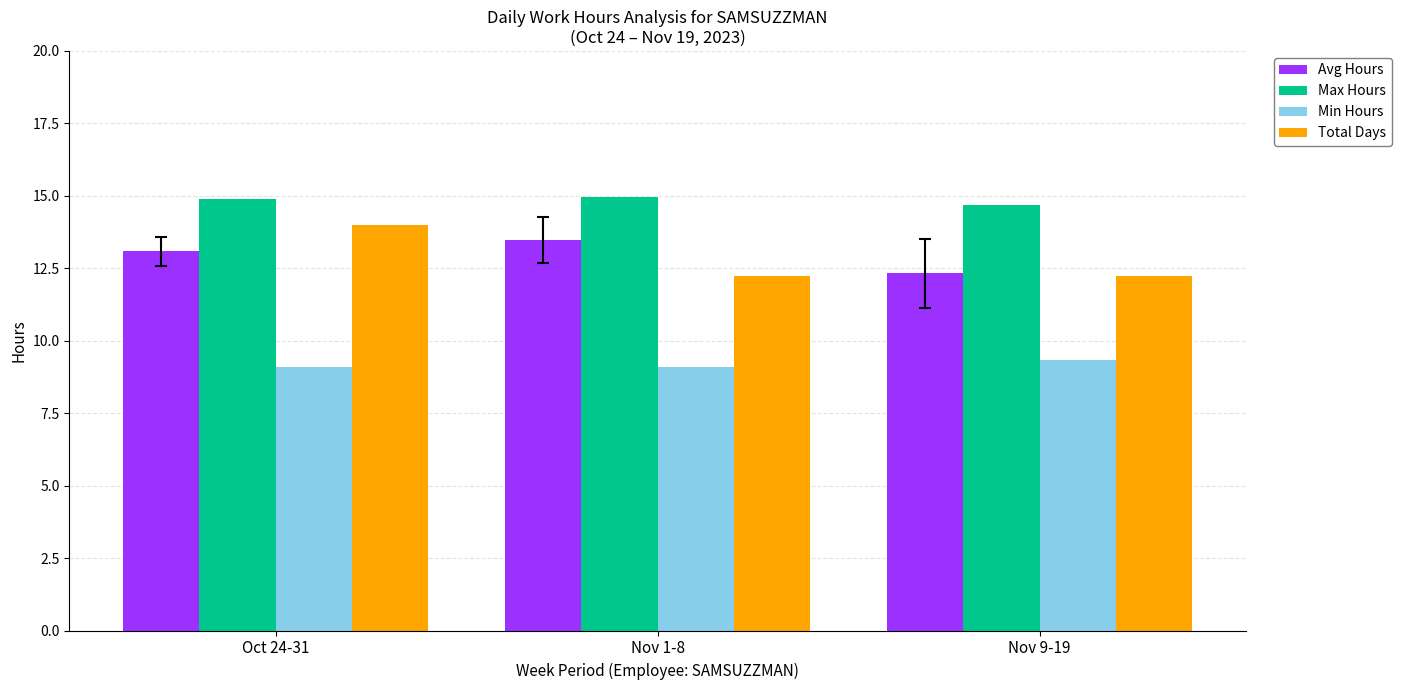

Is it true that Min Hours equals 2.4 at Nov 1-8?

False